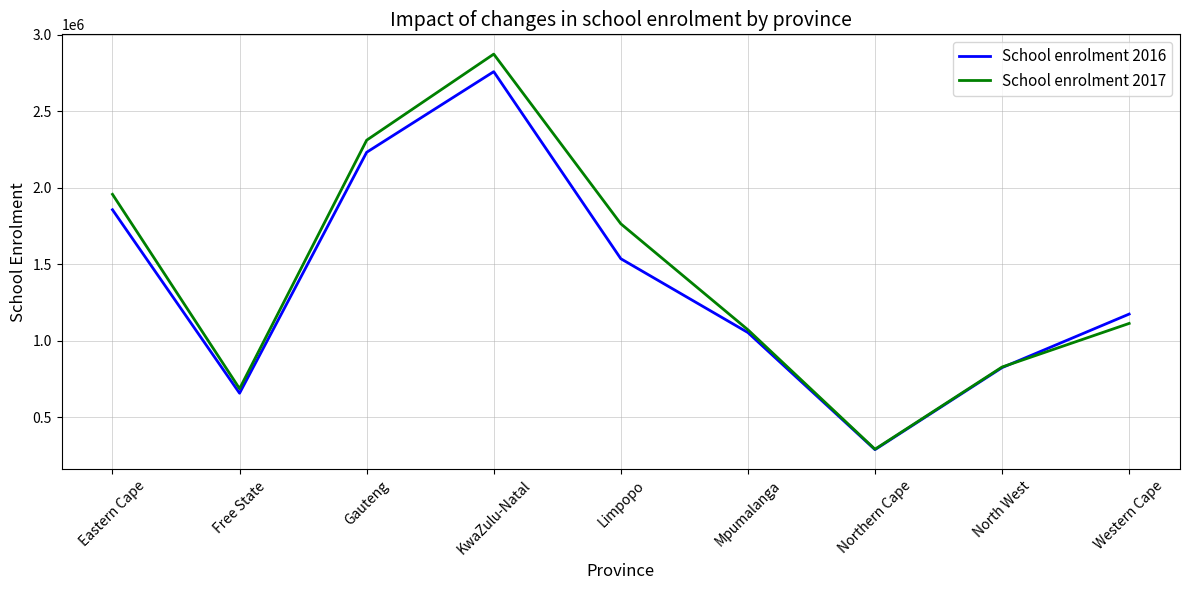

At which category does the chart reach its peak across all series?

KwaZulu-Natal